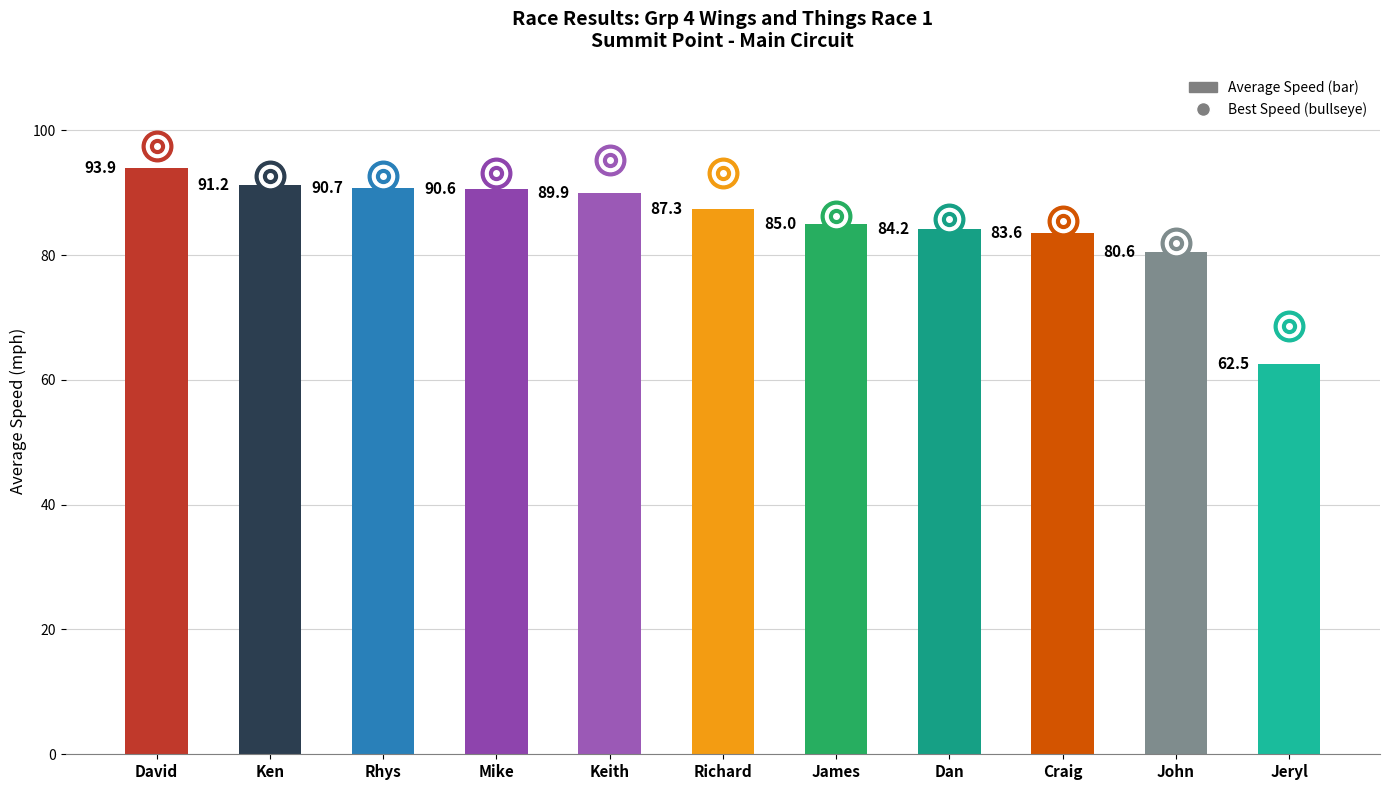

List the labels in order of value, smallest first.

Jeryl, John, Craig, Dan, James, Richard, Keith, Mike, Rhys, Ken, David